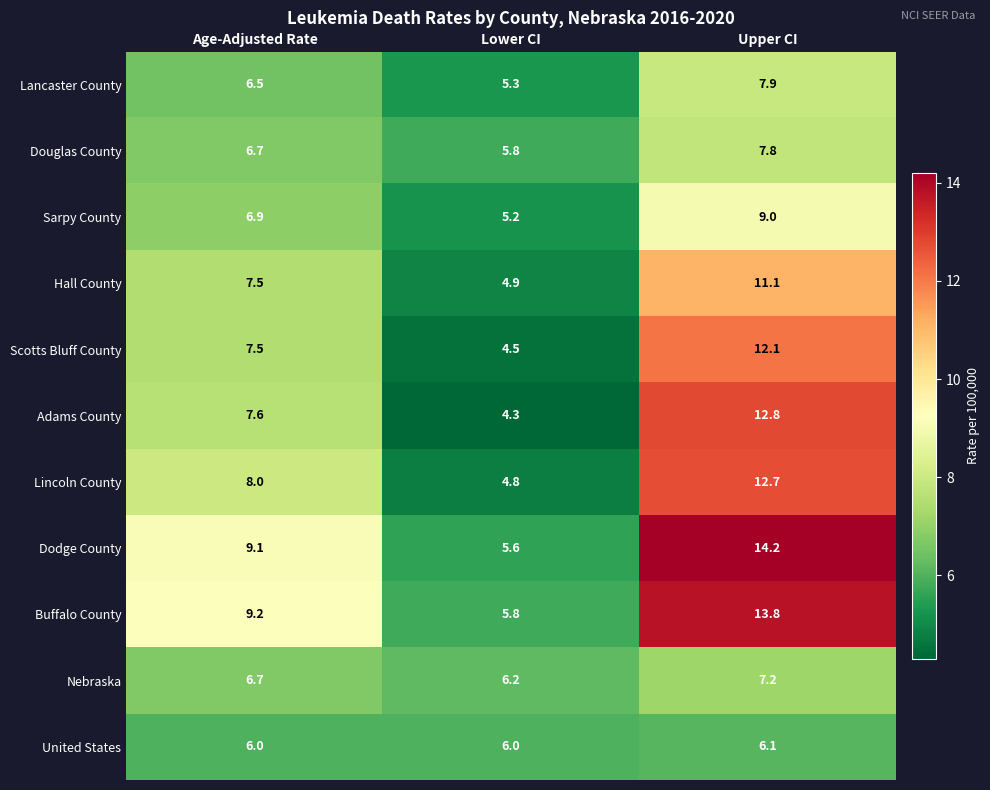

True or false: United States has a value of 6.1 at Upper CI.

True